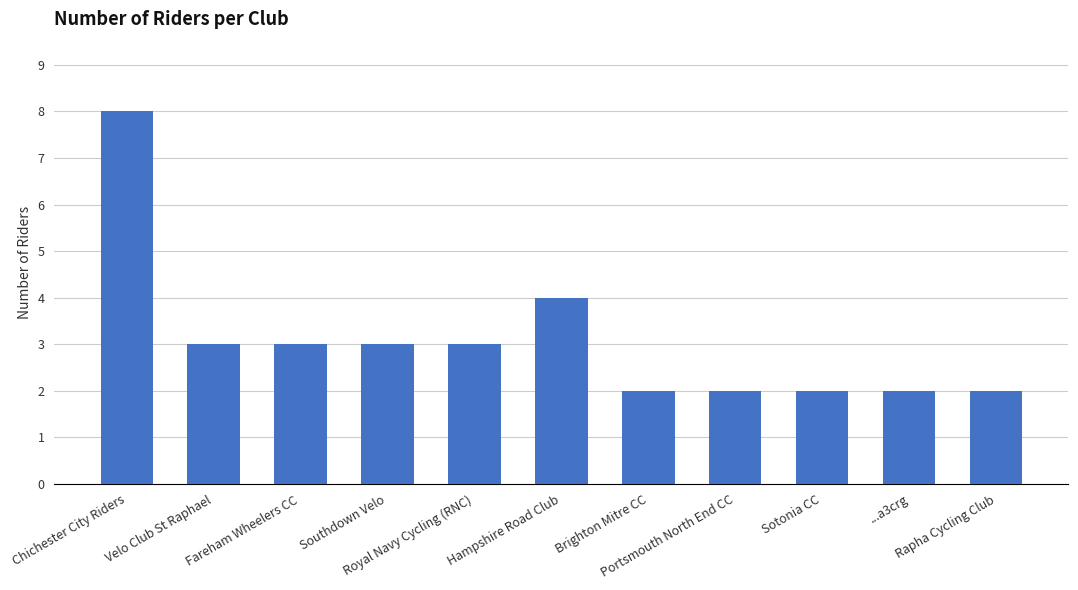

What is the greatest value displayed?

8